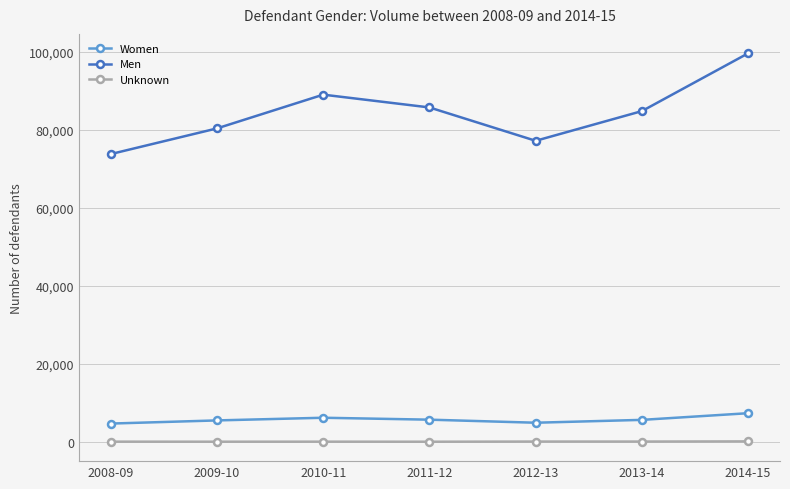

What is the difference between the second highest and minimum values in the Men series?

15244